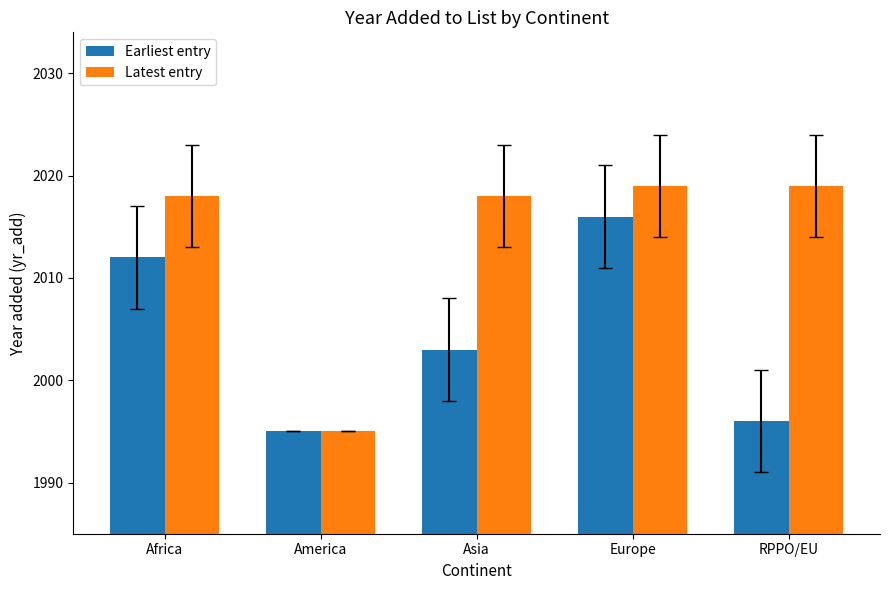

Reading right to left, list all the values displayed in this chart.

Earliest entry: 1996	2016	2003	1995	2012
Latest entry: 2019	2019	2018	1995	2018